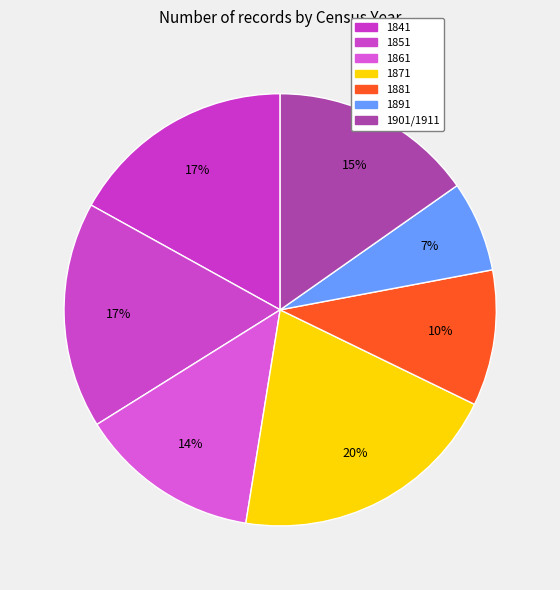

Is there any slice that represents more than half of the pie?

No